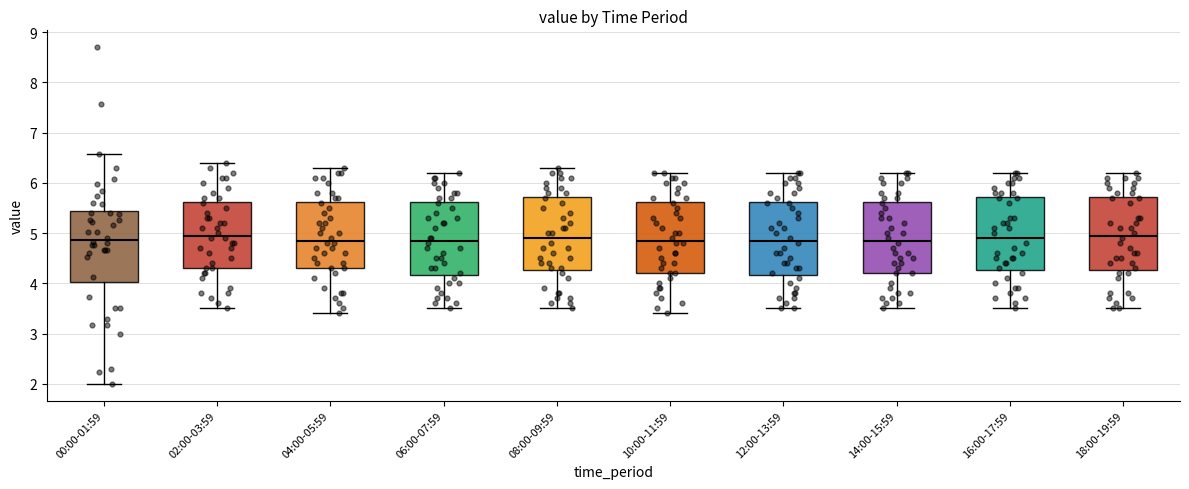

Reading left to right, read every box against the y-axis: the position of its median line, the range the box covers, and the ends of its whiskers. The values are not printed on the chart, so give them approximately, as read against the axis.

00:00-01:59: median 4.9, box 4.0 to 5.4, whiskers 2.0 to 6.6
02:00-03:59: median 5.0, box 4.3 to 5.6, whiskers 3.5 to 6.4
04:00-05:59: median 4.9, box 4.3 to 5.6, whiskers 3.4 to 6.3
06:00-07:59: median 4.9, box 4.2 to 5.6, whiskers 3.5 to 6.2
08:00-09:59: median 4.9, box 4.3 to 5.7, whiskers 3.5 to 6.3
10:00-11:59: median 4.9, box 4.2 to 5.6, whiskers 3.4 to 6.2
12:00-13:59: median 4.9, box 4.2 to 5.6, whiskers 3.5 to 6.2
14:00-15:59: median 4.9, box 4.2 to 5.6, whiskers 3.5 to 6.2
16:00-17:59: median 4.9, box 4.3 to 5.7, whiskers 3.5 to 6.2
18:00-19:59: median 5.0, box 4.3 to 5.7, whiskers 3.5 to 6.2